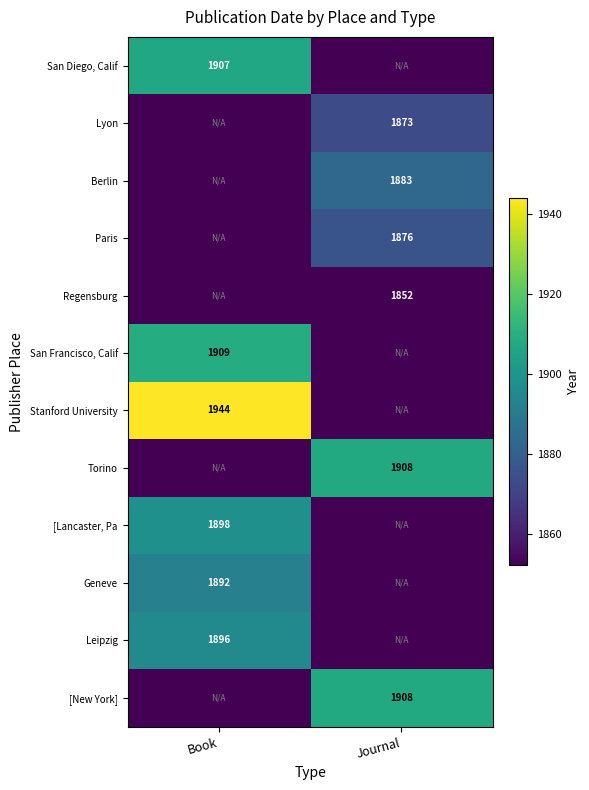

The [New York] series shows 1908 at Journal. True or false?

True